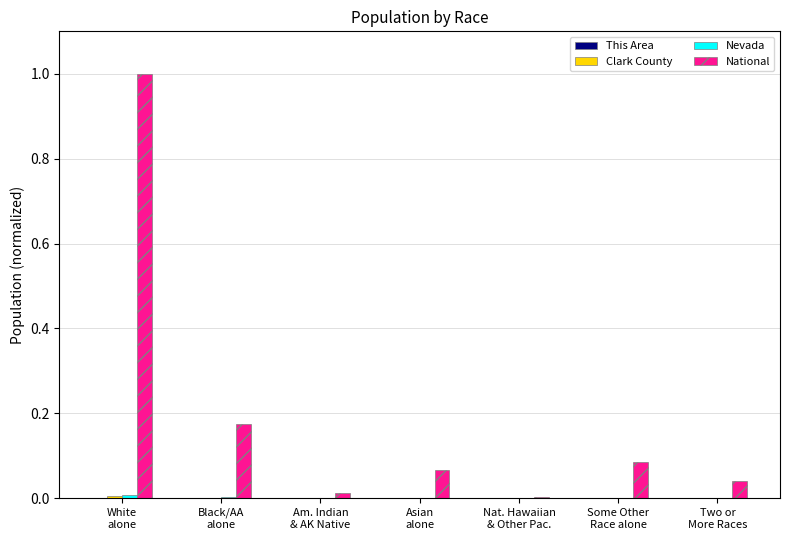

Which series has the largest total across all categories?

National